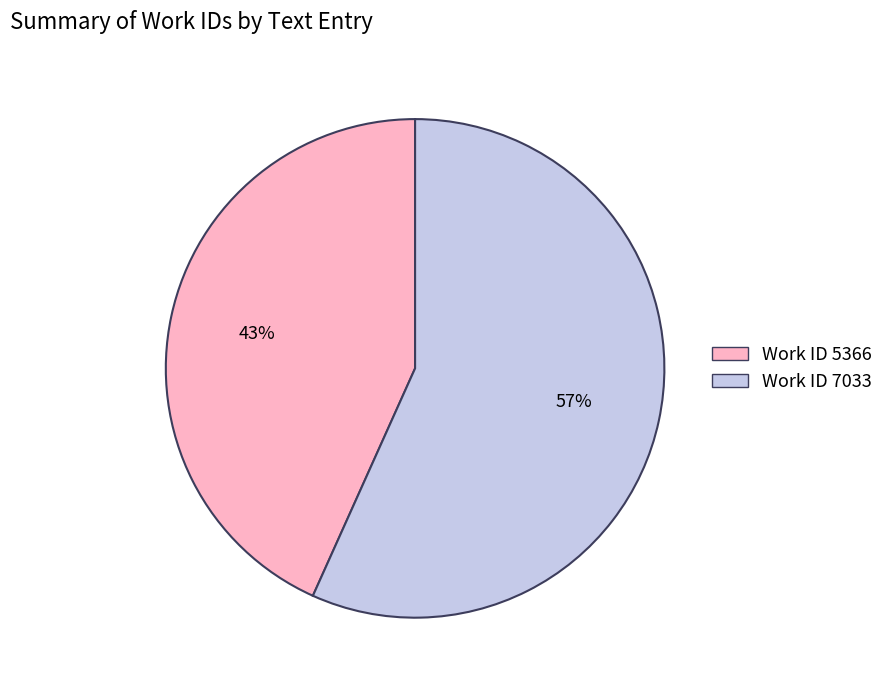

How many slices are in this pie chart?

2